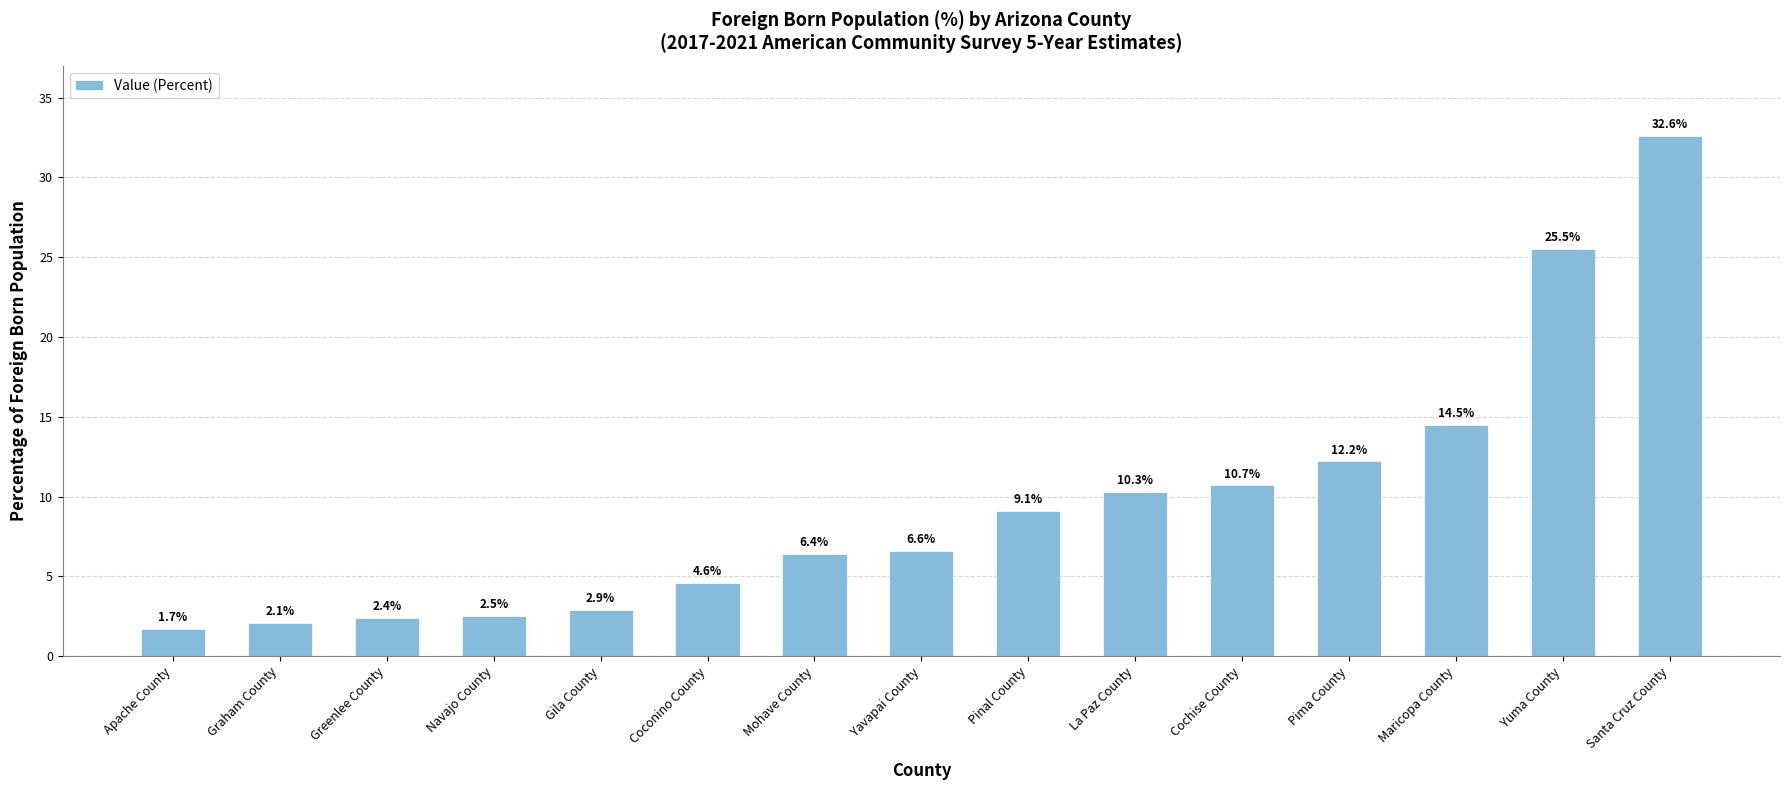

What is the difference between the maximum and minimum values?

30.9